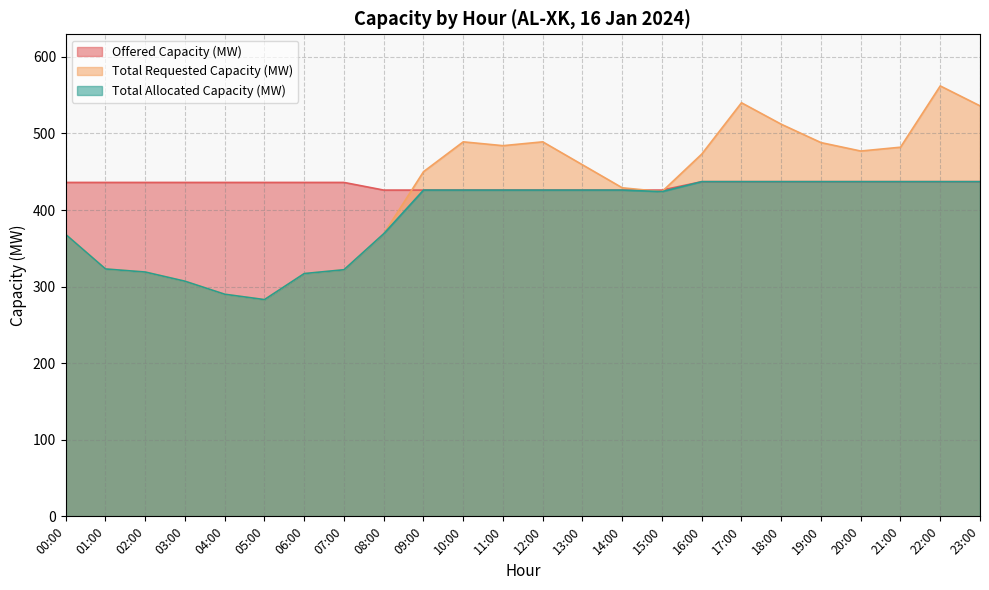

Where do Offered Capacity (MW) and Total Requested Capacity (MW) first cross each other?

08:00 and 09:00